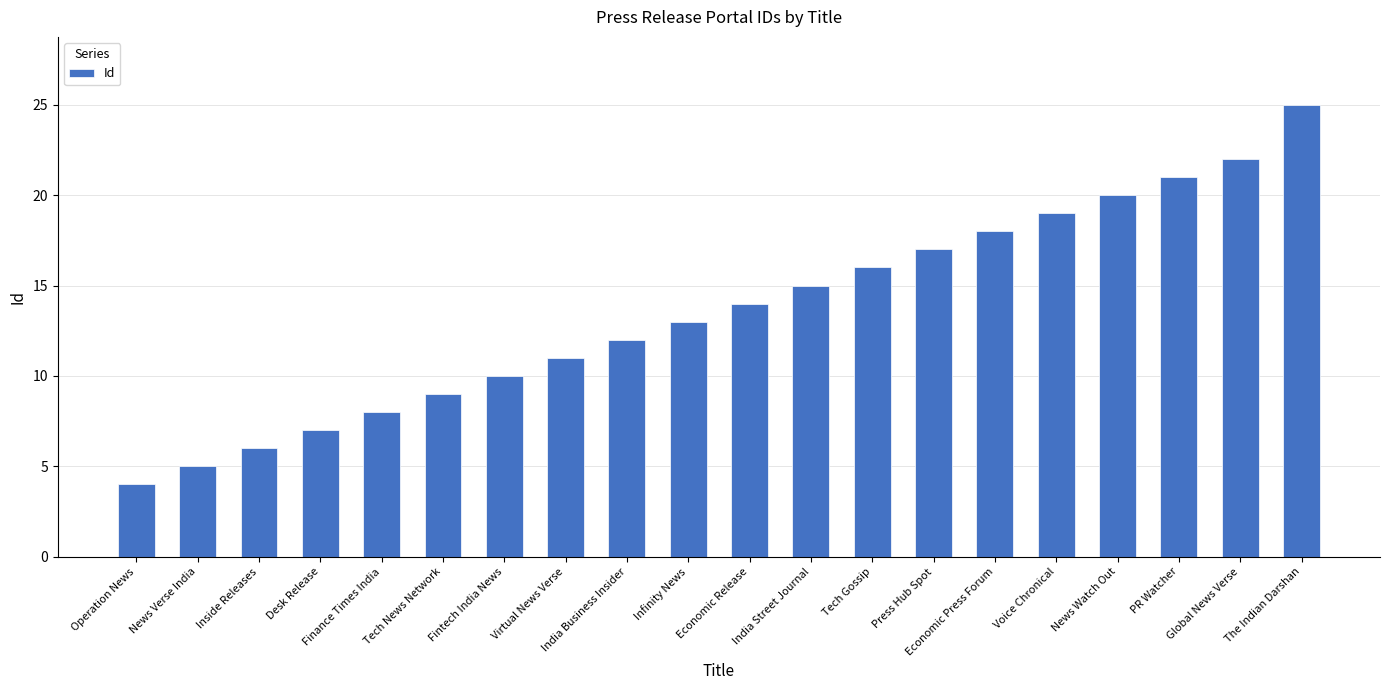

Reading right to left, transcribe all the data shown in this chart.

The Indian Darshan=25	Global News Verse=22	PR Watcher=21	News Watch Out=20	Voice Chronical=19	Economic Press Forum=18	Press Hub Spot=17	Tech Gossip=16	India Street Journal=15	Economic Release=14	Infinity News=13	India Business Insider=12	Virtual News Verse=11	Fintech India News=10	Tech News Network=9	Finance Times India=8	Desk Release=7	Inside Releases=6	News Verse India=5	Operation News=4